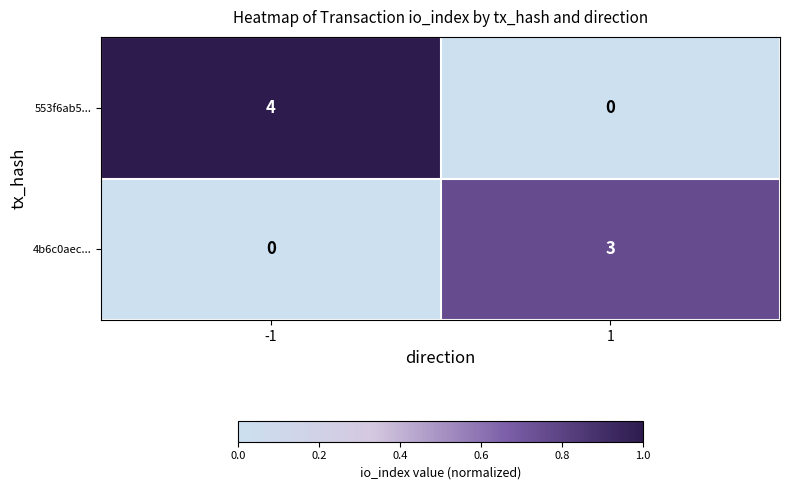

Reading right to left, what are all the values shown in this chart?

553f6ab5...: 1=0	-1=4
4b6c0aec...: 1=3	-1=0